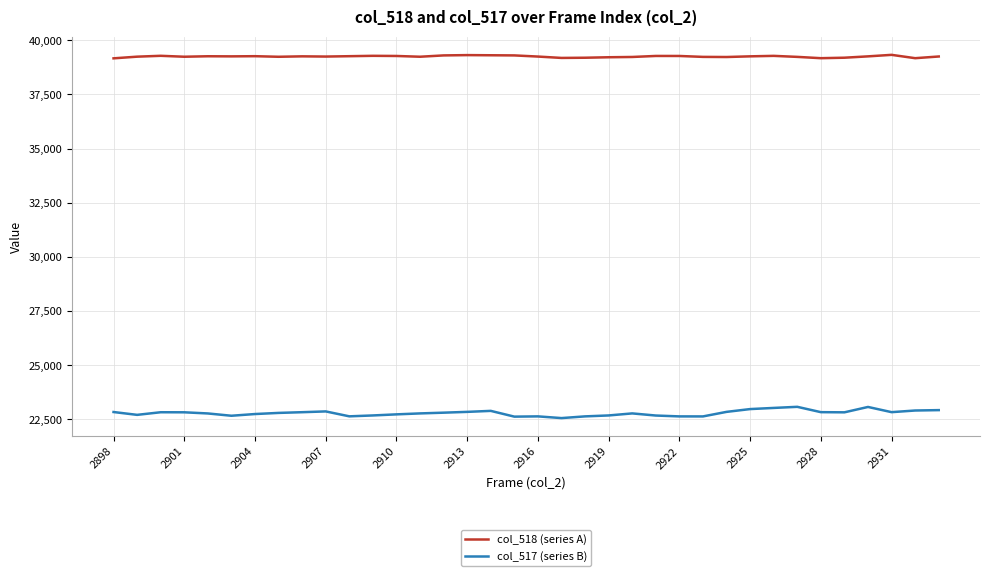

Rank the series by their average value, from highest to lowest.

col_518 (series A), col_517 (series B)